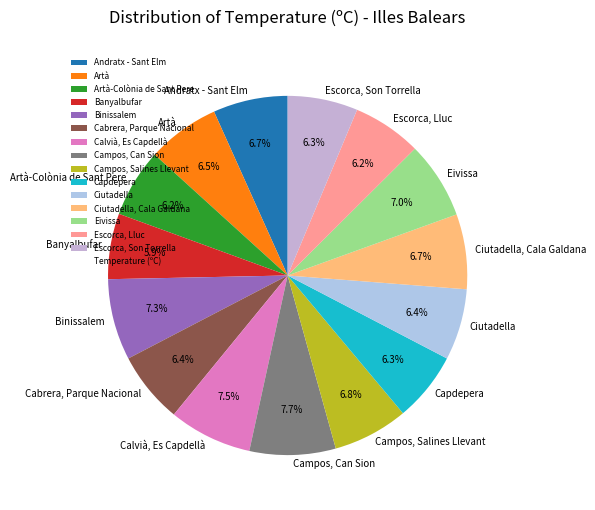

Do Calvià, Es Capdellà and Ciutadella, Cala Galdana together represent more than half of the pie?

No